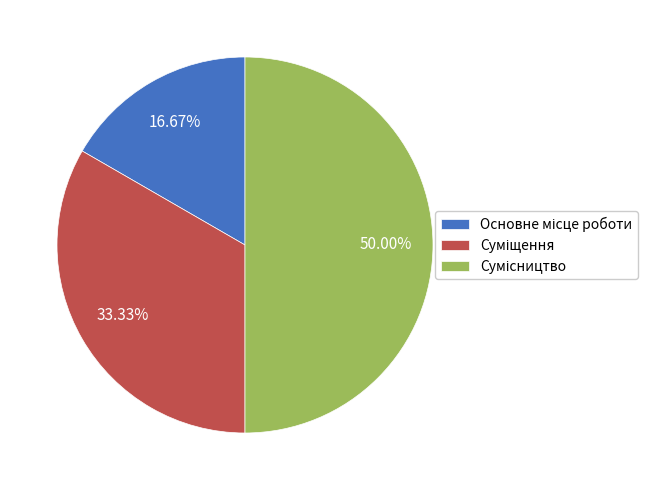

What percentage is the Основне місце роботи slice, to the nearest percent?

17%